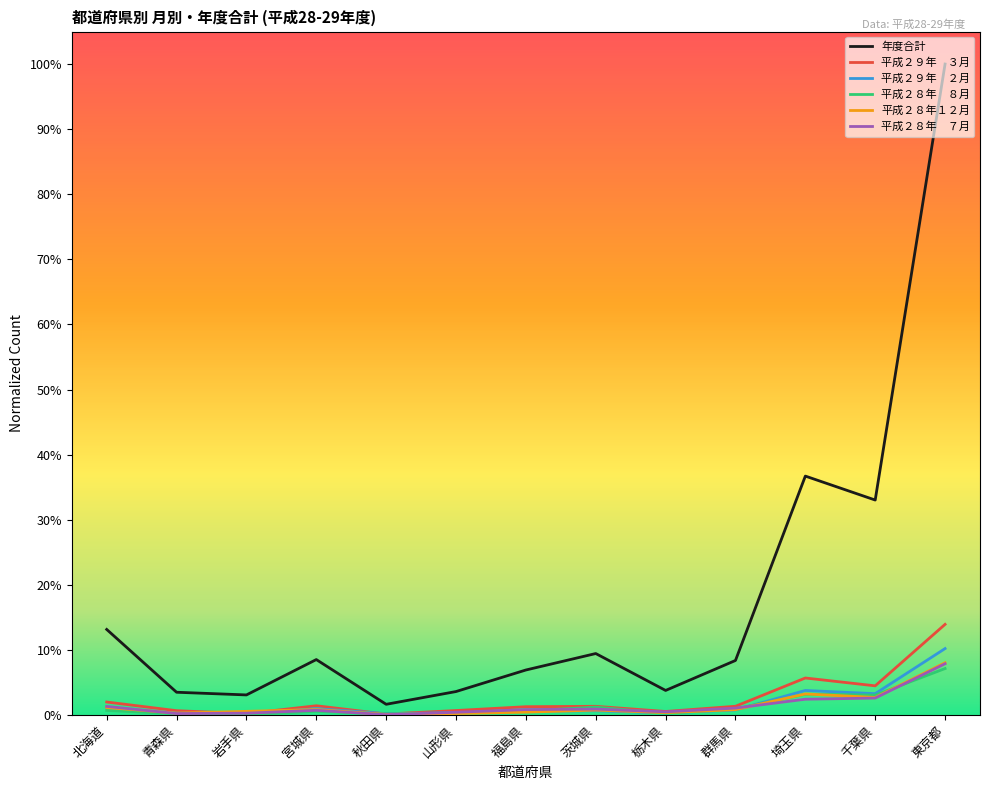

What is the label of the 9th point from the right?

秋田県